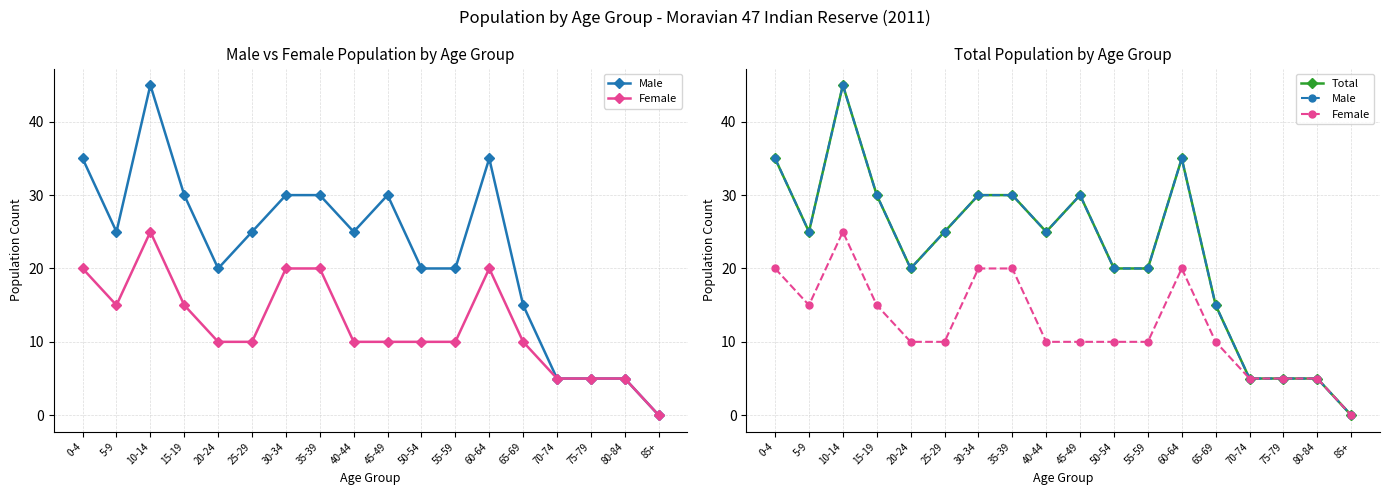

True or false: Male and Total cross at least once.

False